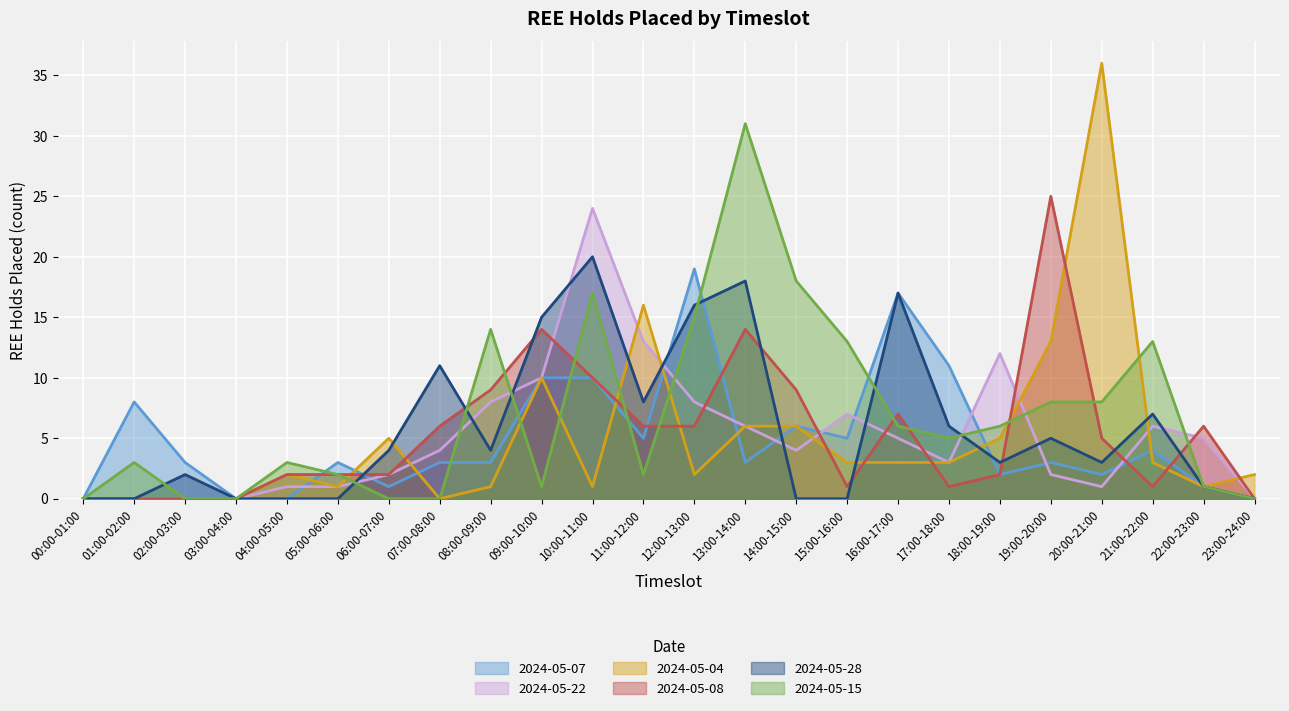

Reading left to right, list all the values displayed in this chart.

2024-05-07: 0	8	3	0	0	3	1	3	3	10	10	5	19	3	6	5	17	11	2	3	2	4	1	0
2024-05-22: 0	0	0	0	1	1	2	4	8	10	24	13	8	6	4	7	5	3	12	2	1	6	5	0
2024-05-04: 0	0	0	0	2	1	5	0	1	10	1	16	2	6	6	3	3	3	5	13	36	3	1	2
2024-05-08: 0	0	0	0	2	2	2	6	9	14	10	6	6	14	9	1	7	1	2	25	5	1	6	0
2024-05-28: 0	0	2	0	0	0	4	11	4	15	20	8	16	18	0	0	17	6	3	5	3	7	1	0
2024-05-15: 0	3	0	0	3	2	0	0	14	1	17	2	15	31	18	13	6	5	6	8	8	13	1	0